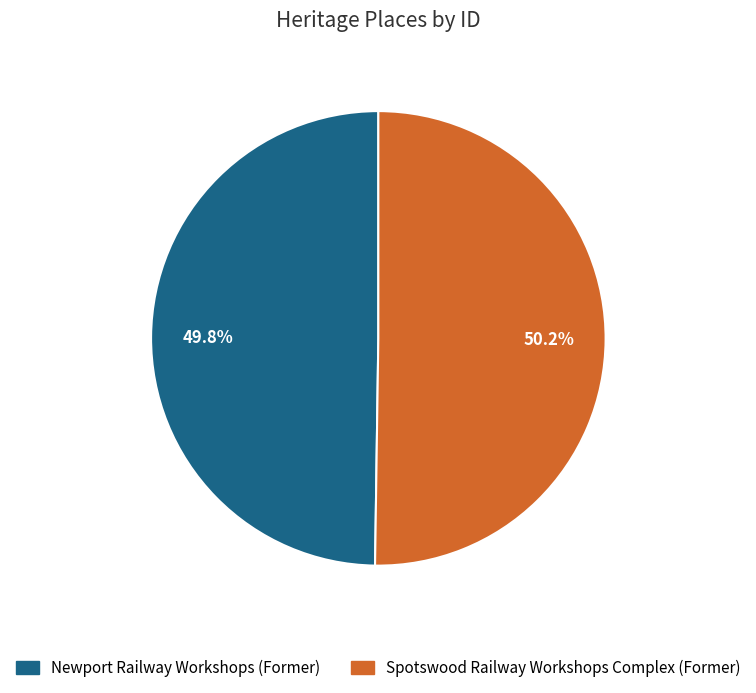

To the nearest percent, what is the combined percentage of Newport Railway Workshops (Former) and Spotswood Railway Workshops Complex (Former)?

100%